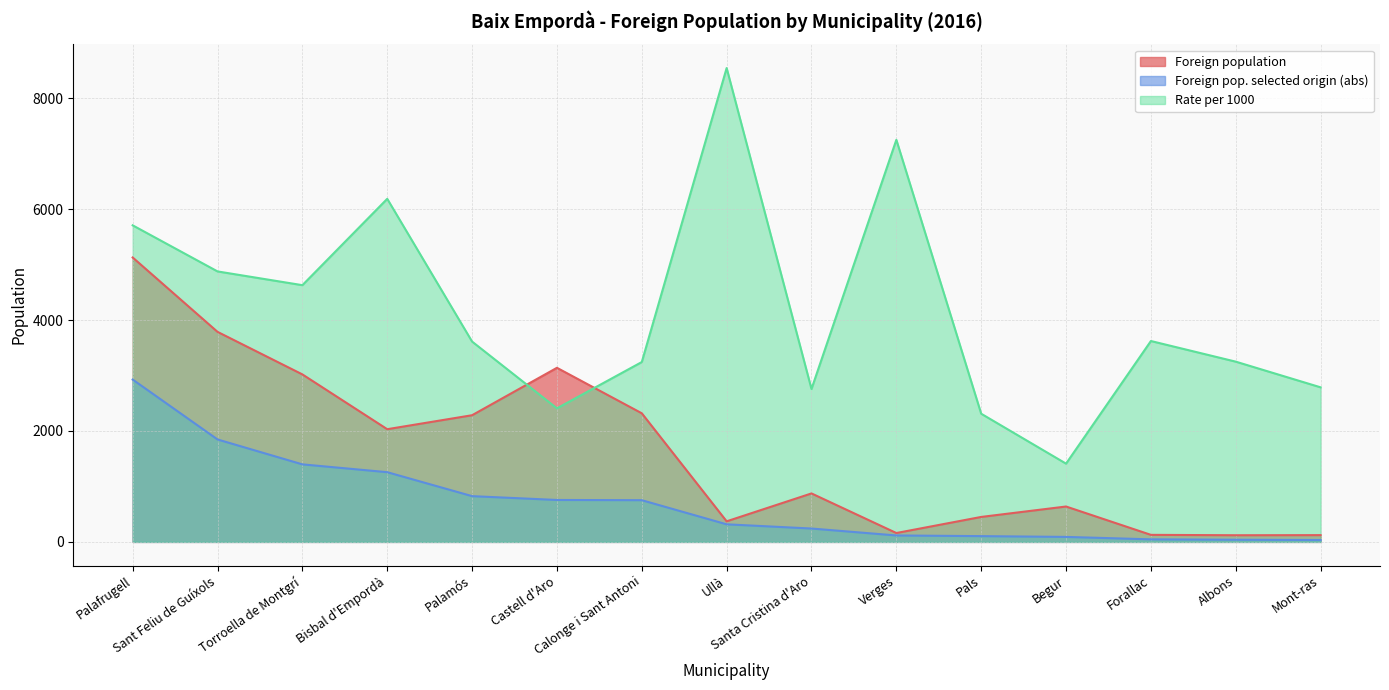

What is the difference between the maximum and minimum values in the Foreign pop. selected origin (abs) series?

2893